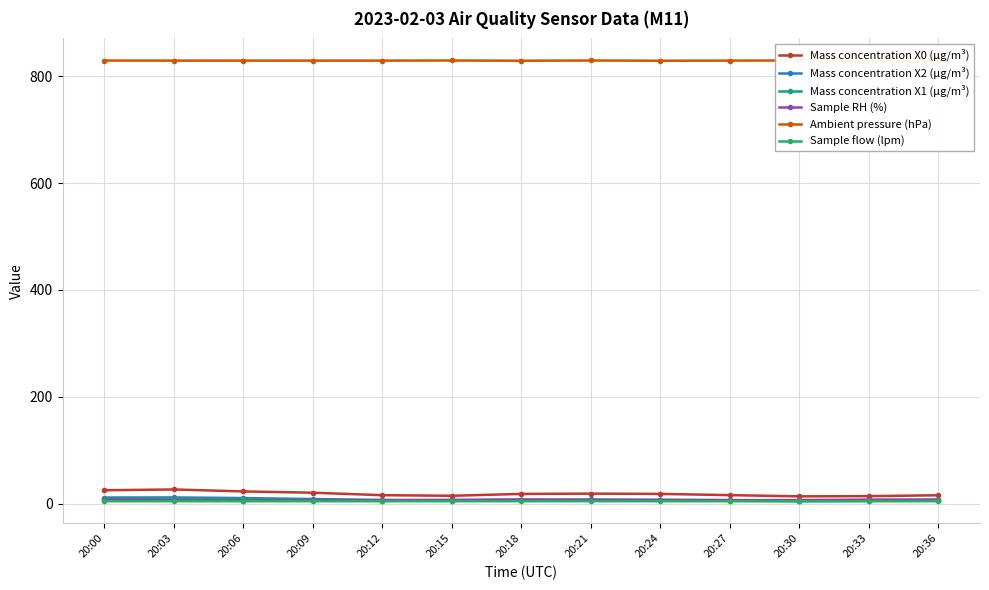

At how many categories does at least one series exceed 322?

13